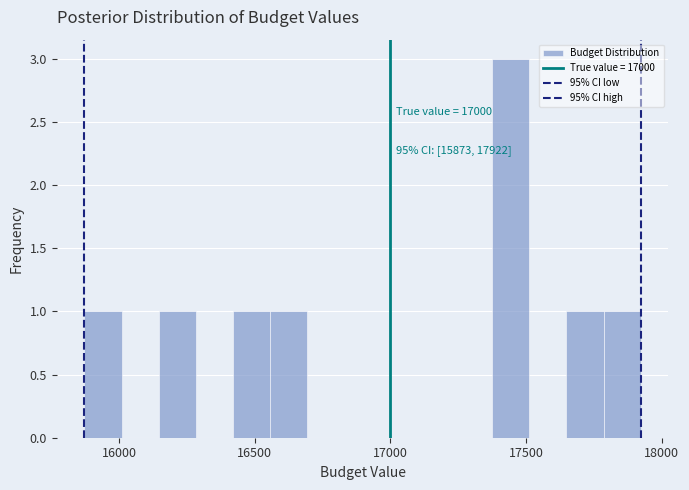

Around what value on the x-axis is the tallest bar? Give the approximate position of its centre, as read against the axis.

17450